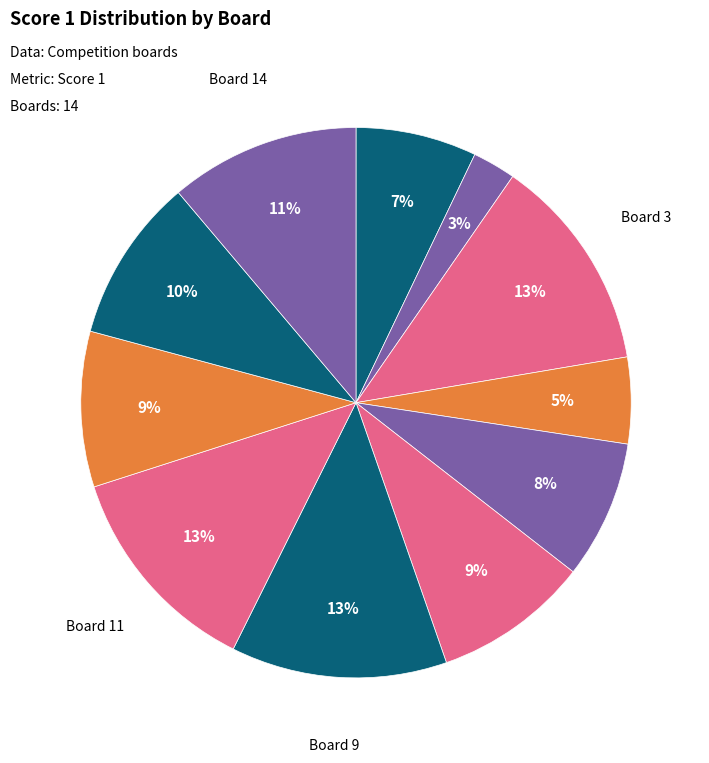

Rank the categories by value from highest to lowest.

Board 3, Board 9, Board 11, Board 14, Board 13, Board 7, Board 12, Board 6, Board 1, Board 4, Board 2, Board 5, Board 8, Board 10